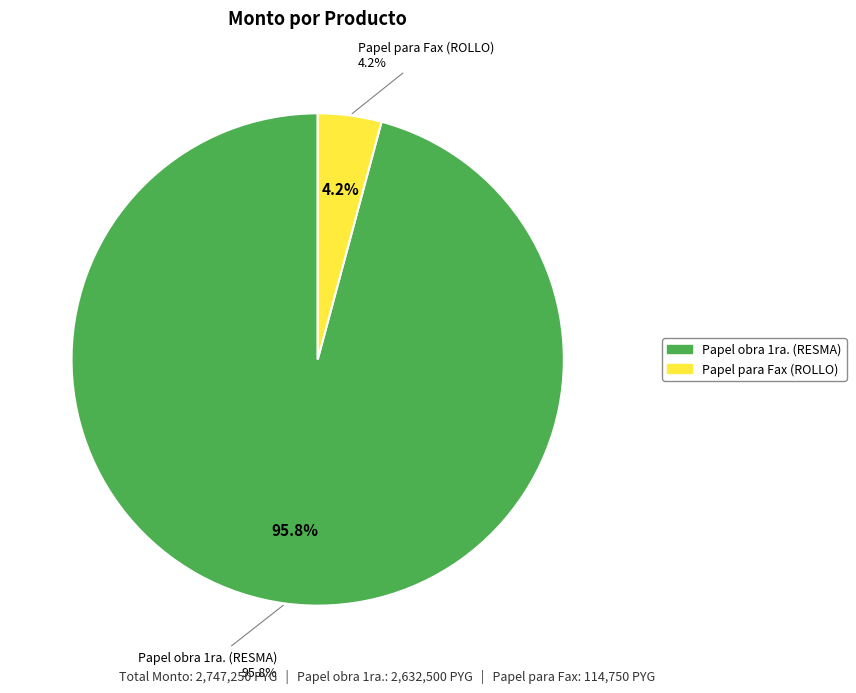

Does Papel obra 1ra. (RESMA) account for over 50% of the chart?

Yes